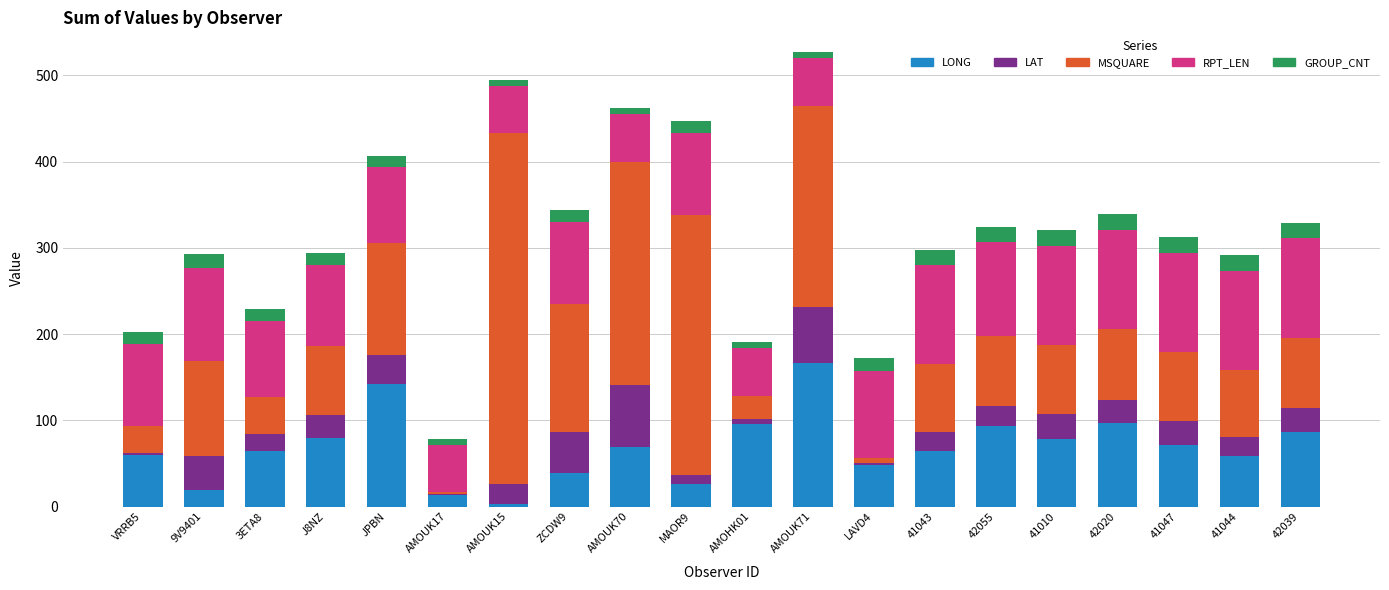

At which label does LONG reach its peak?

AMOUK71